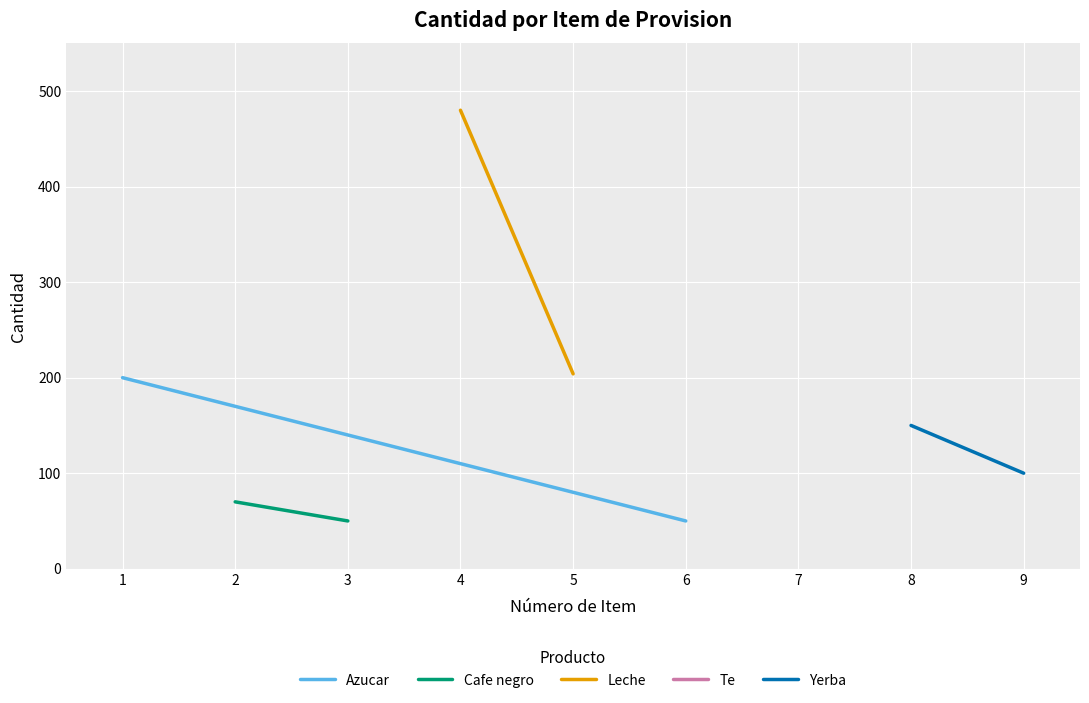

Between 1 and 6, which is larger?

1